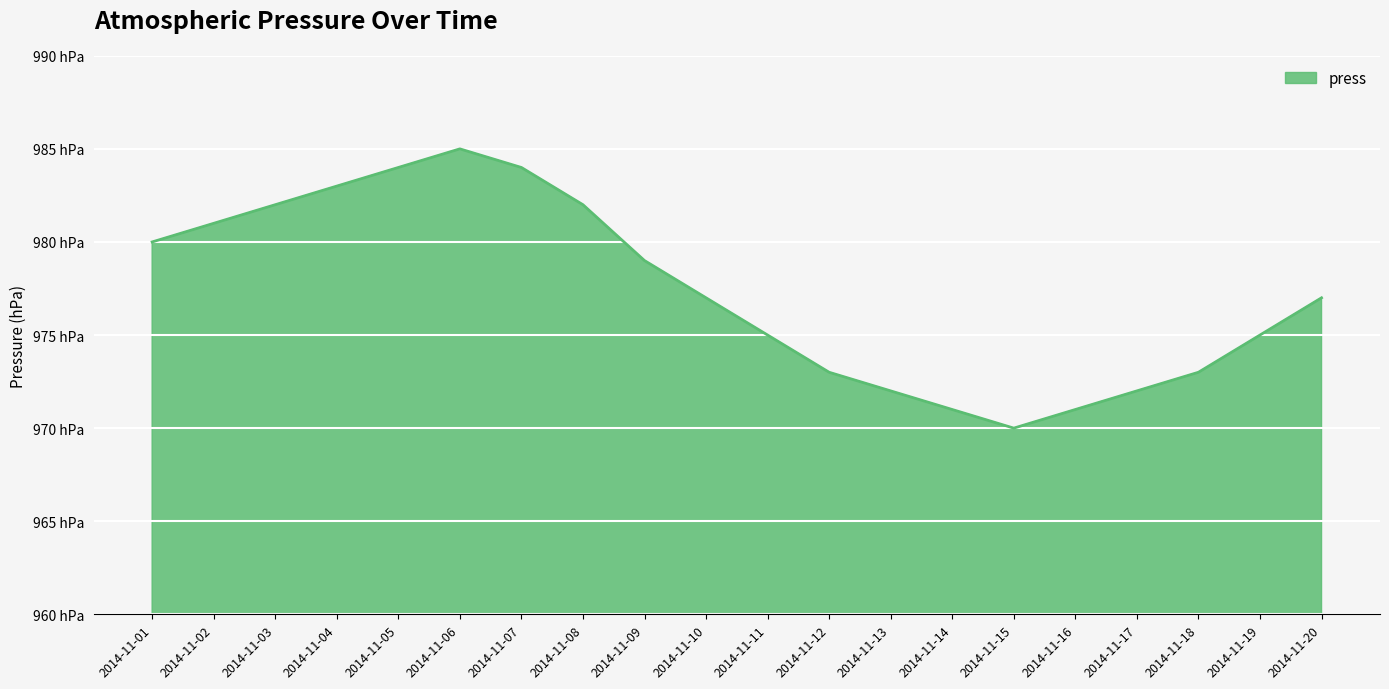

At which category does the data reach its first local valley?

2014-11-15